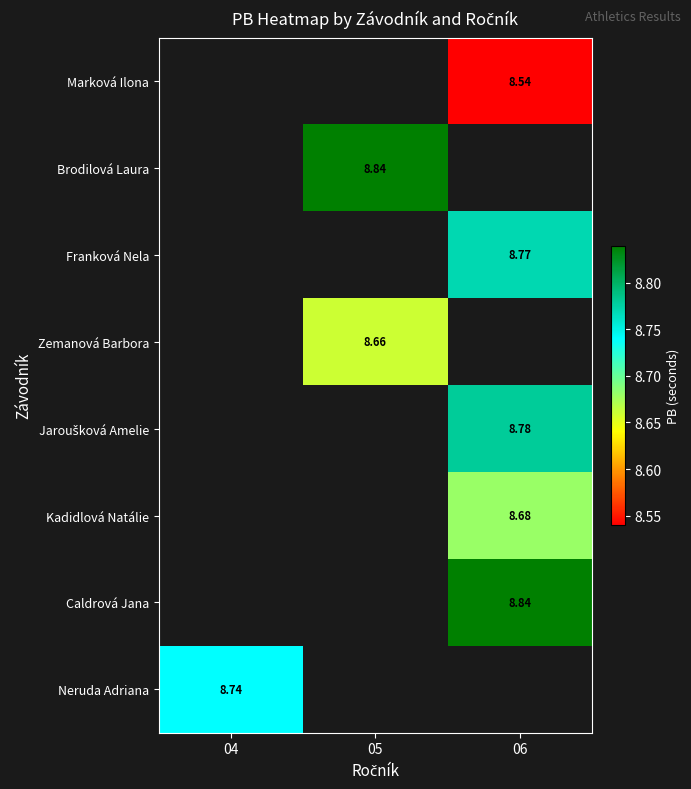

How many categories are shown in the chart?

3